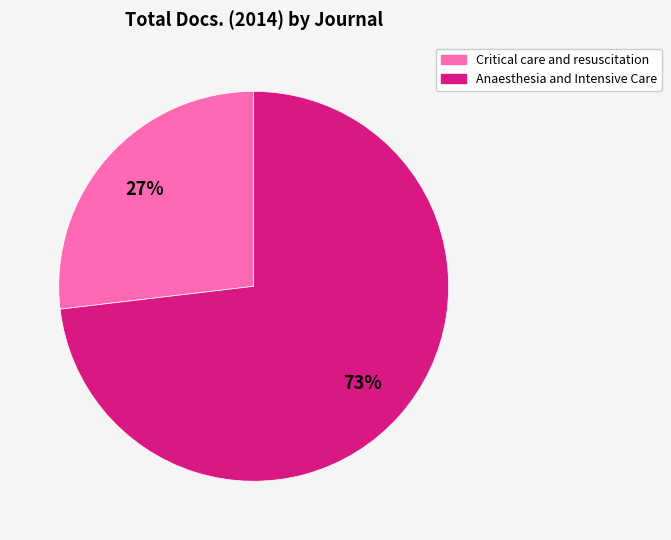

What is the ratio of the value at Critical care and resuscitation to the value at Anaesthesia and Intensive Care?

0.4